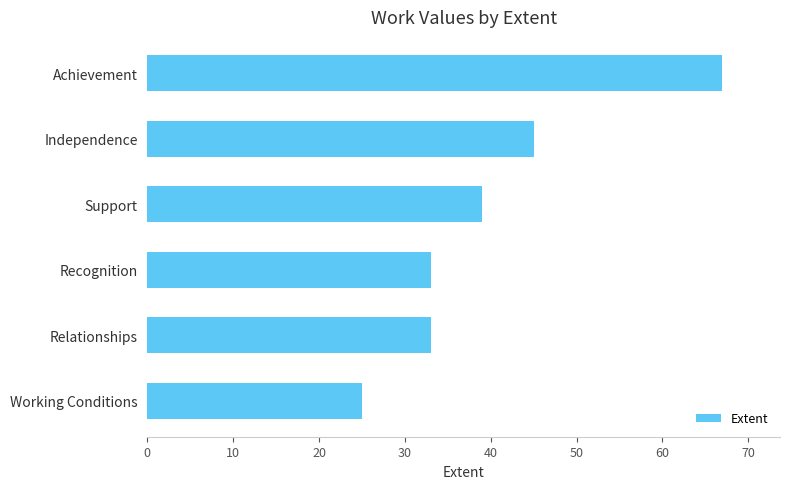

What is the change in value from Independence to Recognition?

-12